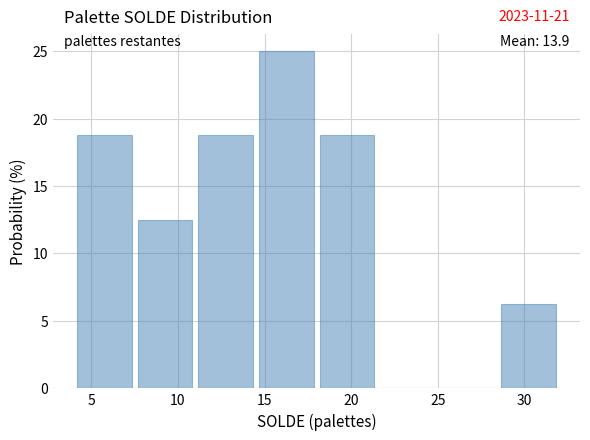

Which range on the x-axis has the tallest bar?

14.5 to 18.0